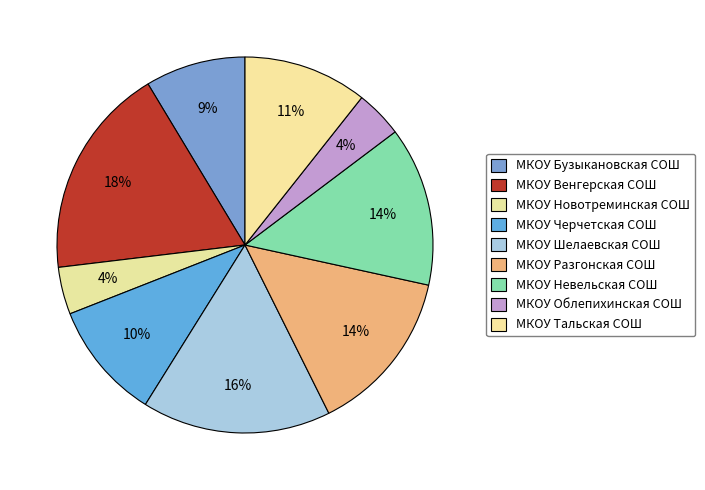

Is МКОУ Новотреминская СОШ the majority of the pie?

No